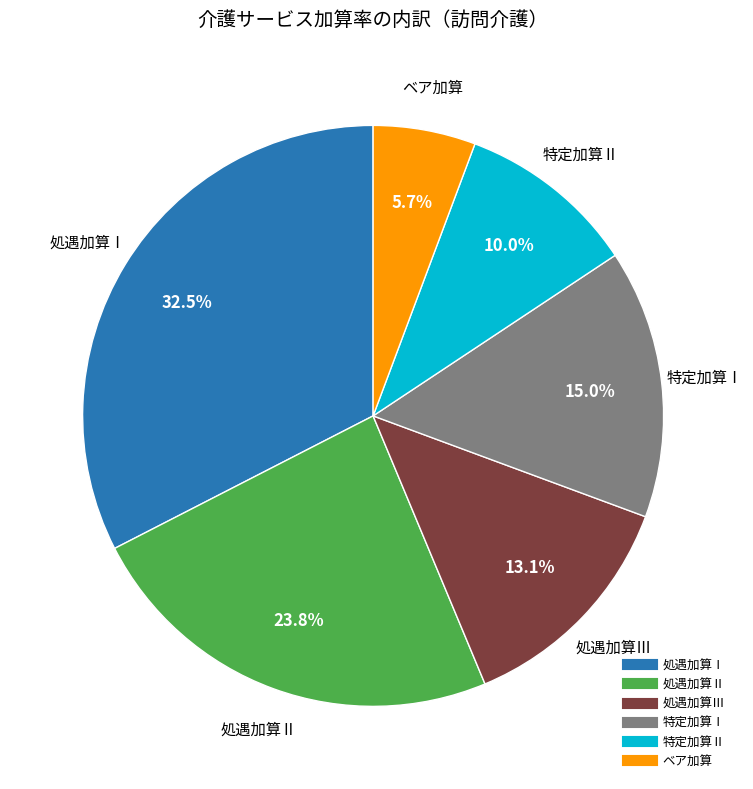

What is the largest slice in the pie chart?

処遇加算Ⅰ